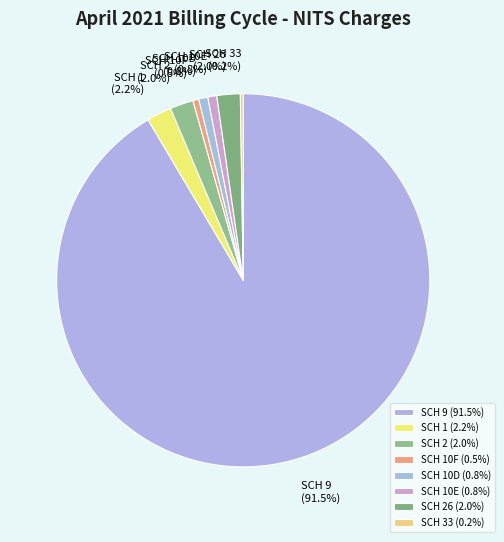

Which slice represents more than half of the pie?

SCH 9